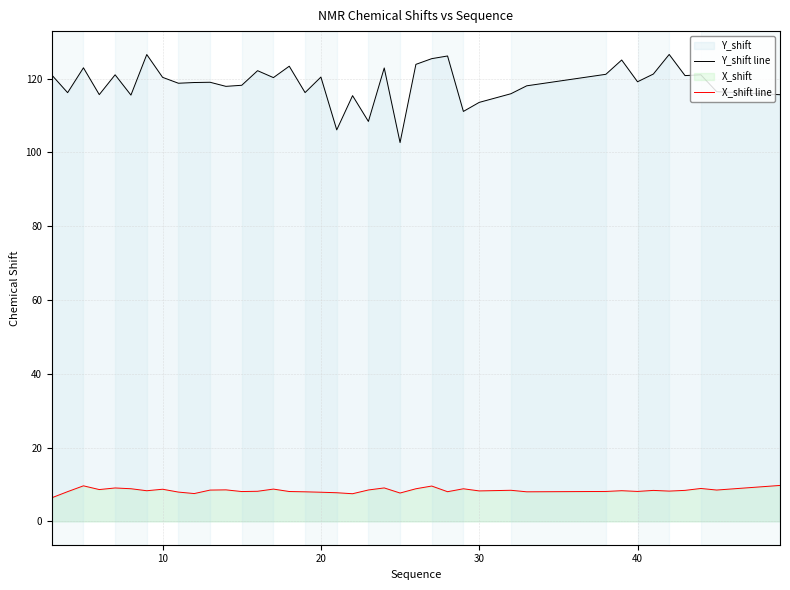

True or false: X_shift line and Y_shift line cross at least once.

False